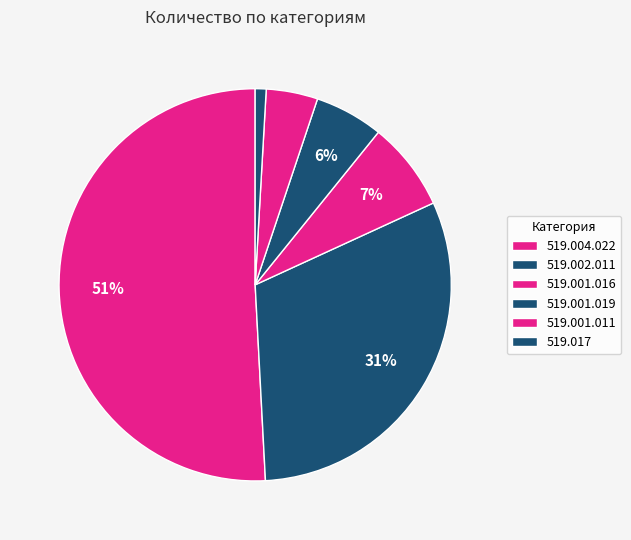

Count the number of slices in the pie.

6